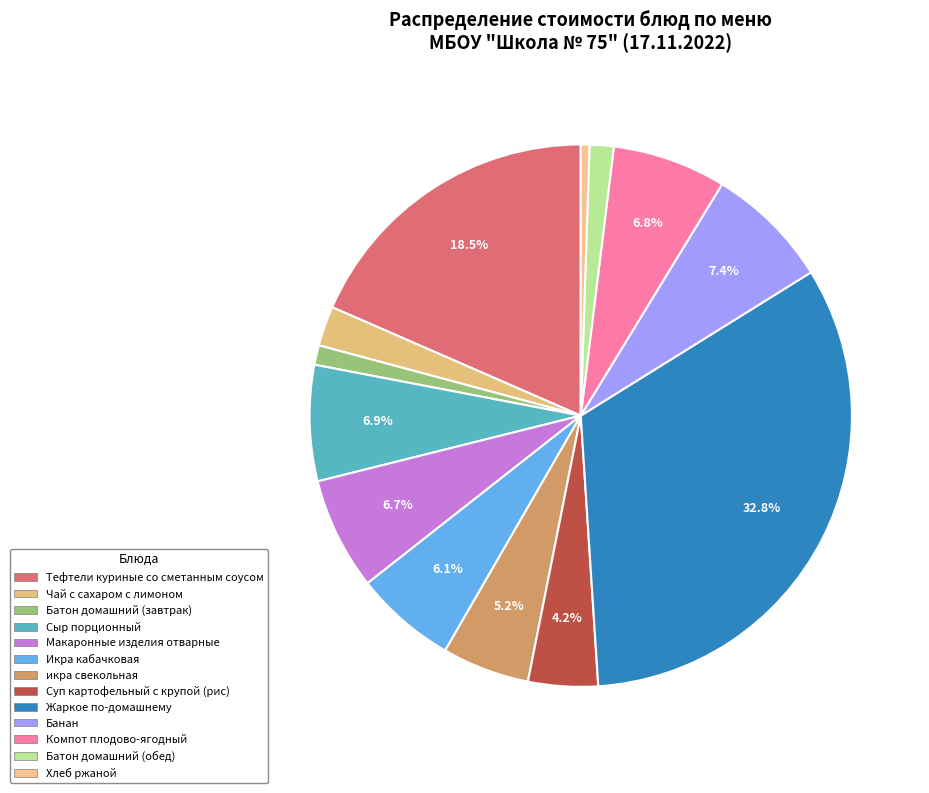

To the nearest percent, what portion does Батон домашний (завтрак) represent?

1%